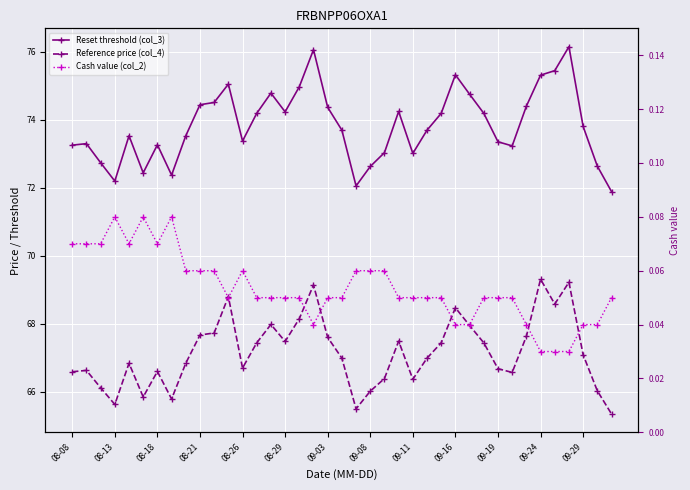

At how many categories does at least one series exceed 16?

39